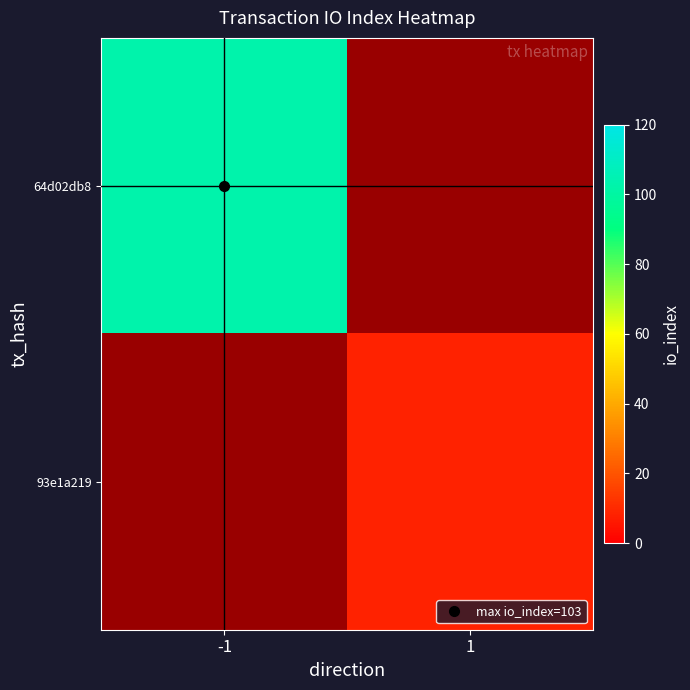

At how many categories does at least one series exceed 74?

1